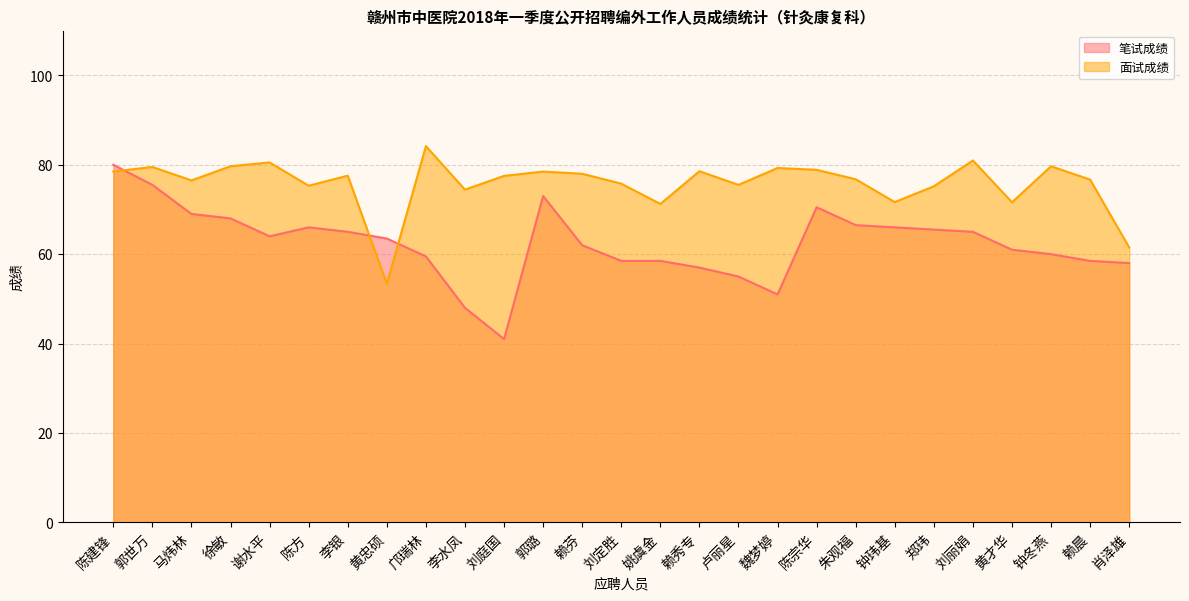

What is the sum of all values?

2046.7